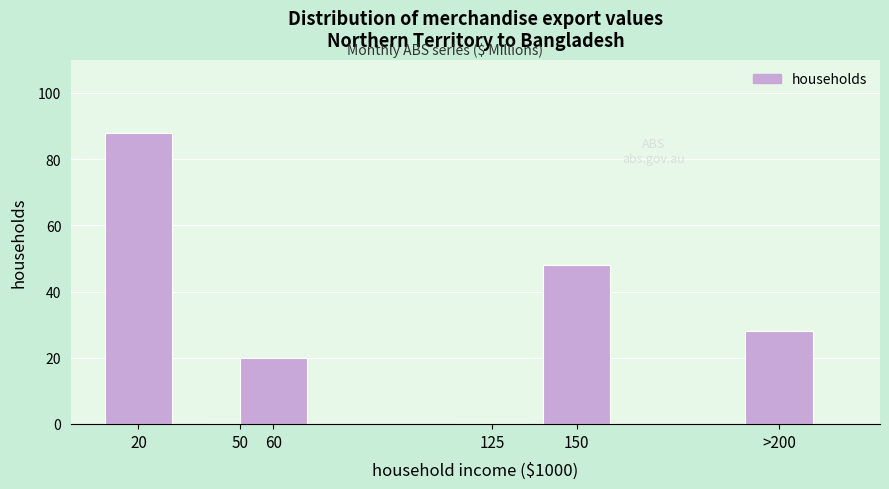

Reading left to right, what are all the values shown in this chart?

20=88	50=0	60=20	125=0	150=48	>200=28